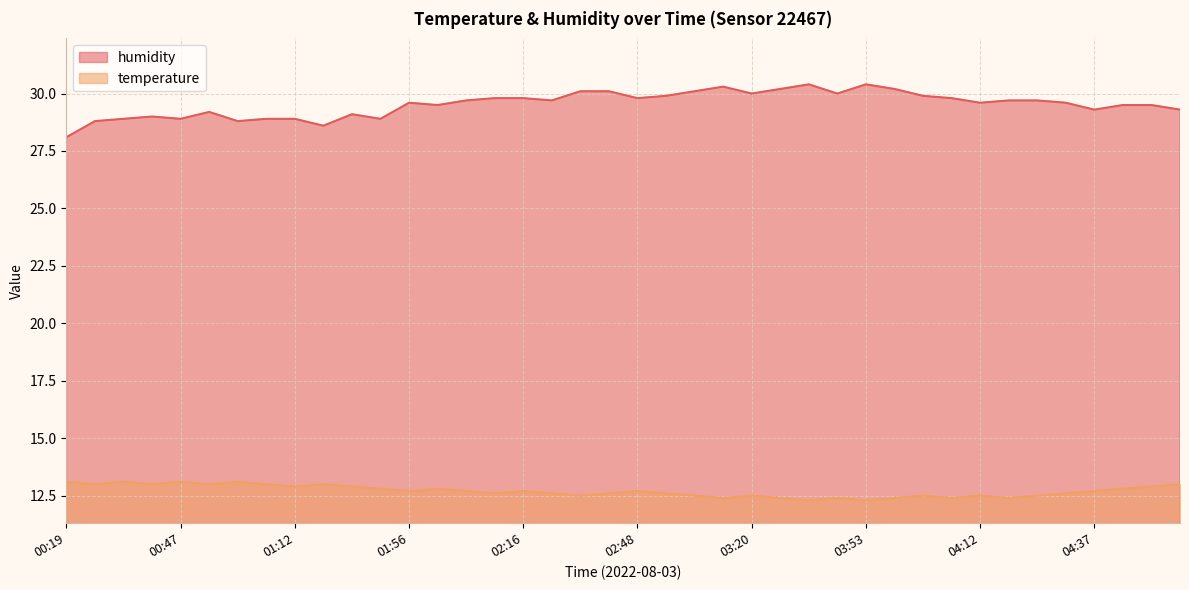

How many interior local peaks does the temperature series have?

11